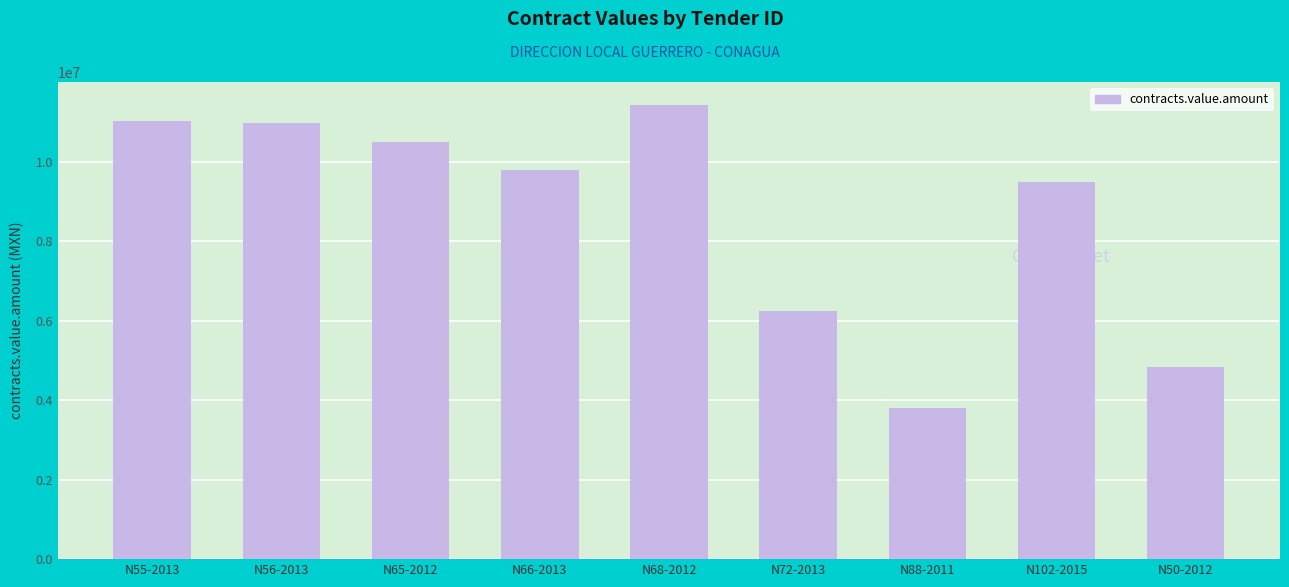

The chart shows a value of 9496019.4 at N102-2015. True or false?

True